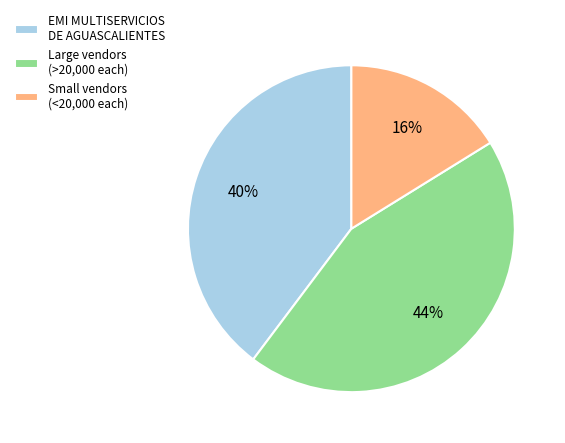

What is the ratio of the value at Large vendors (>20,000 each) to the value at EMI MULTISERVICIOS DE AGUASCALIENTES?

1.1